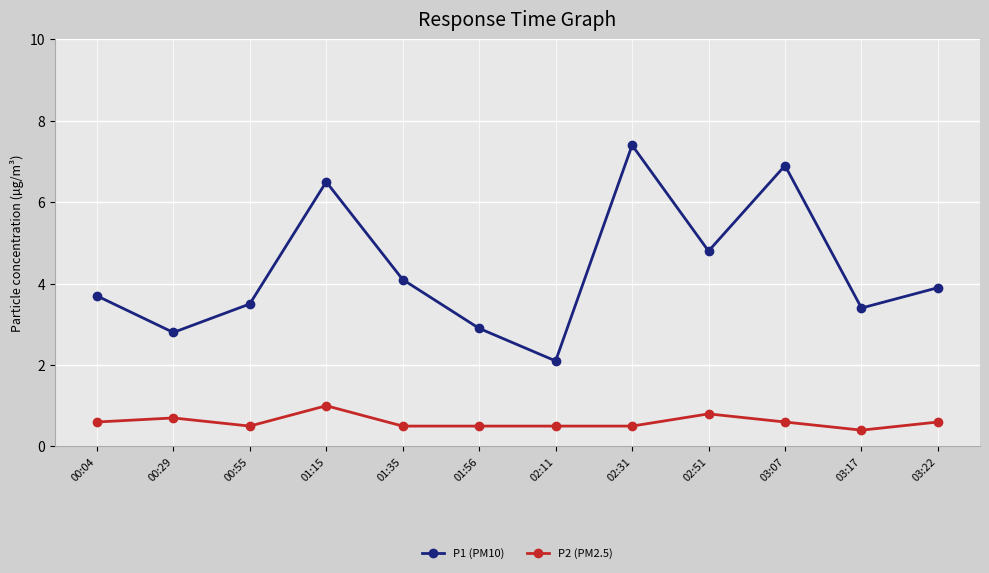

What is the greatest value displayed?

7.4